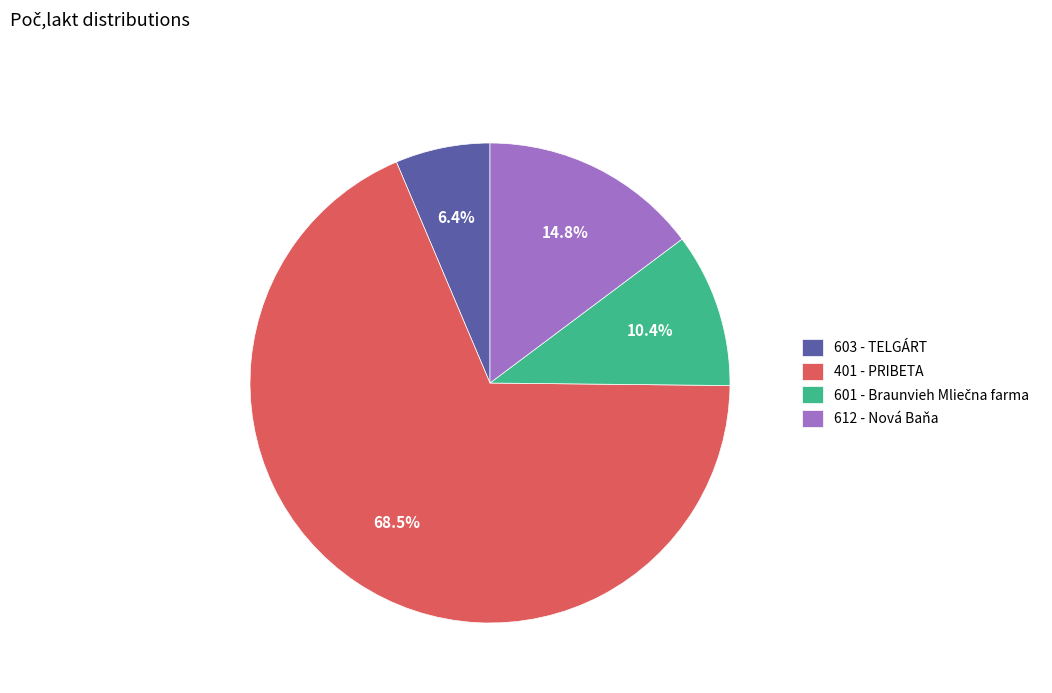

True or false: 612 - Nová Baňa accounts for 8% of the total.

False